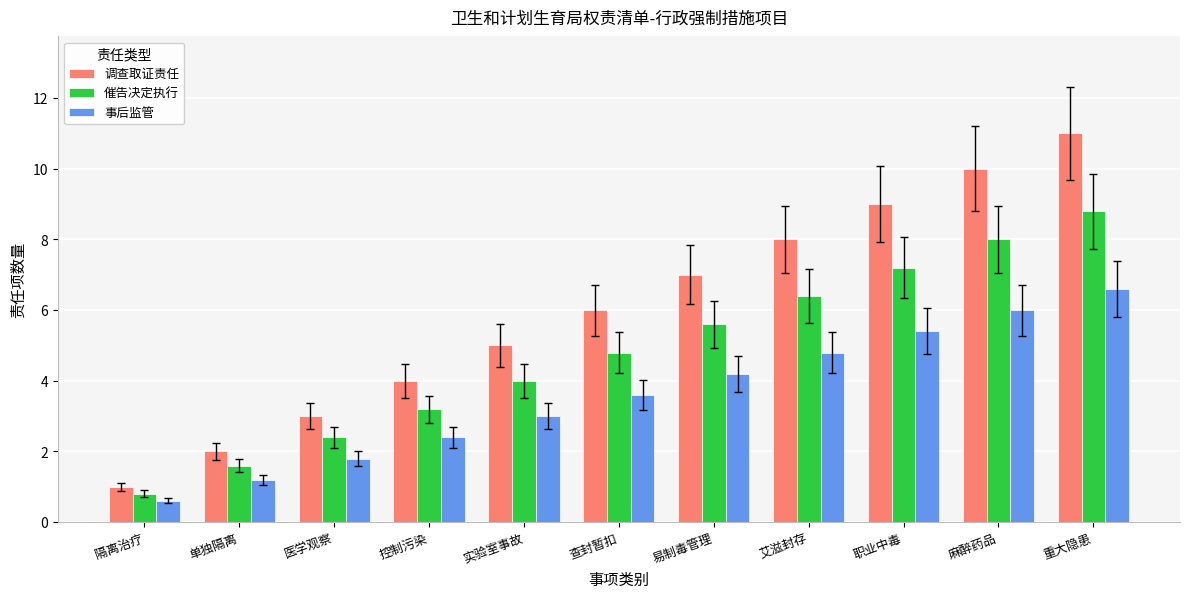

The 调查取证责任 series shows 8.0 at 艾滋封存. True or false?

True